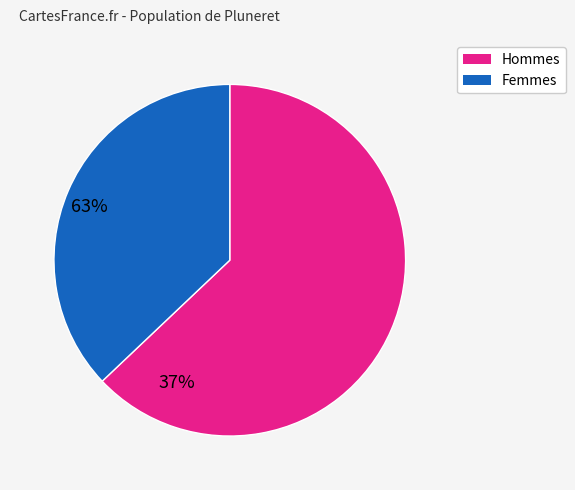

Does any single category account for the majority?

Yes